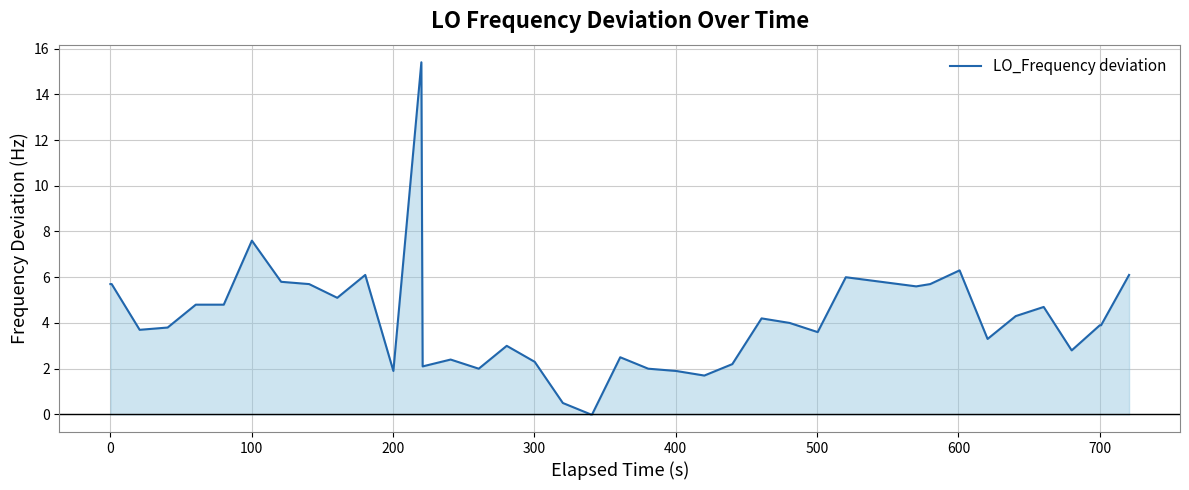

What is the difference between the maximum and minimum values?

15.4